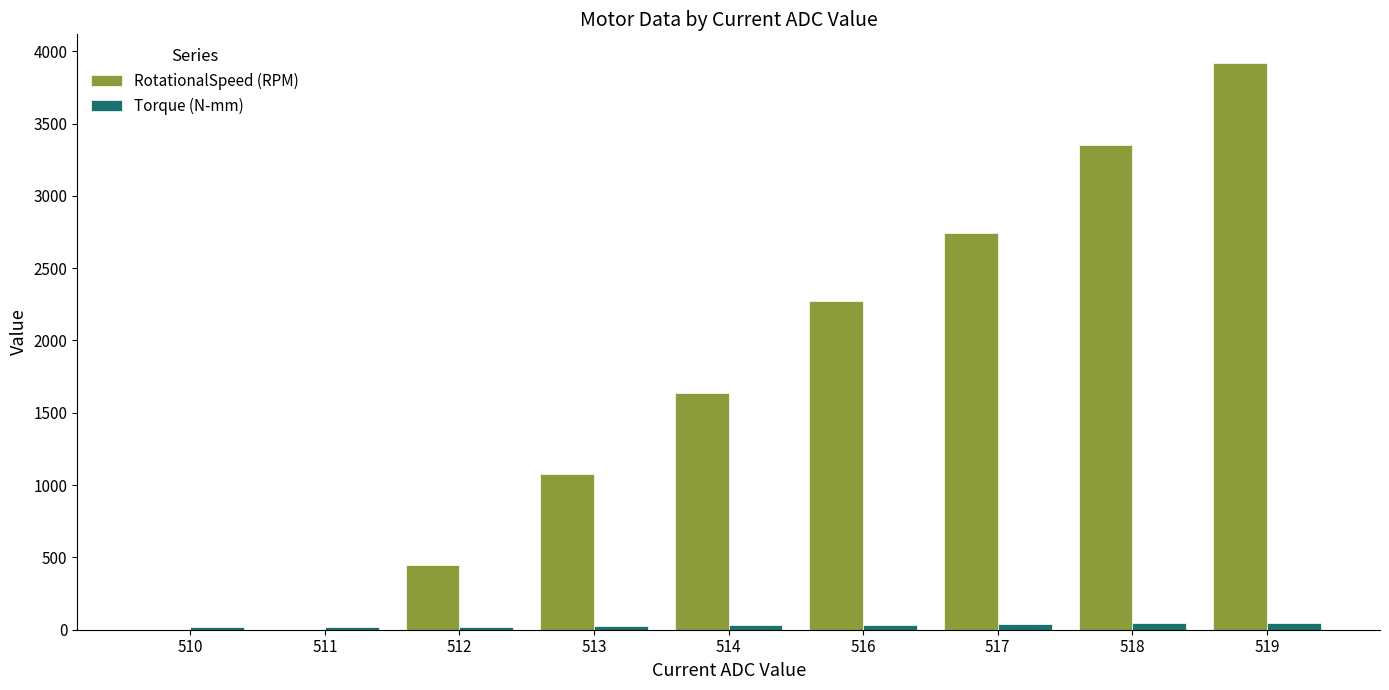

At which category is the sum across all series the highest?

519